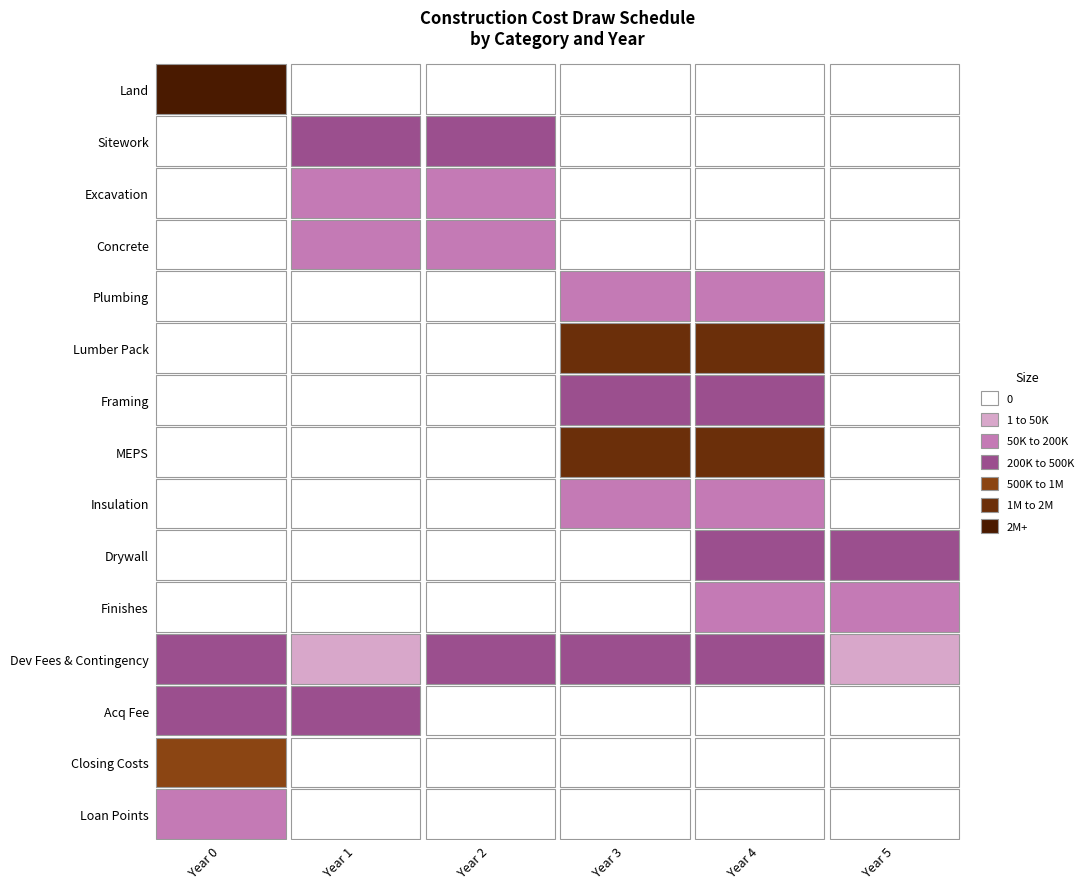

The value of Excavation at Year 5 is -61427.6. True or false?

False